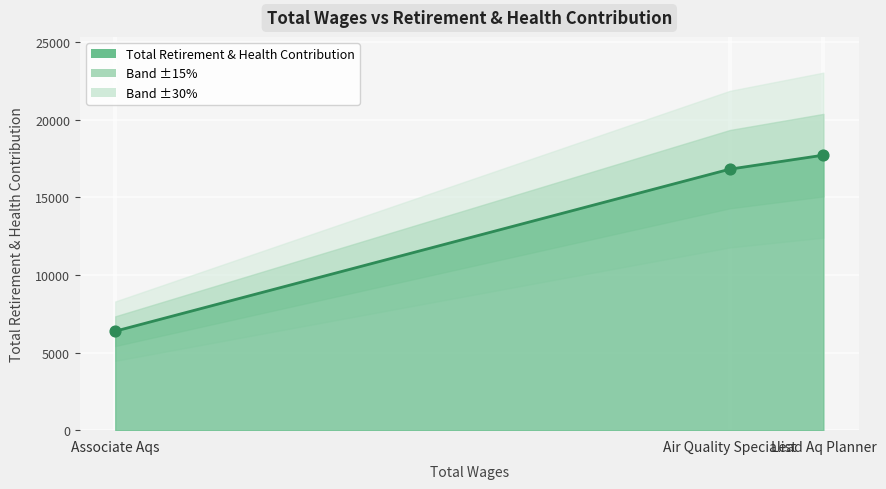

What is the change in value from Lead Aq Planner to Air Quality Specialist?

-904